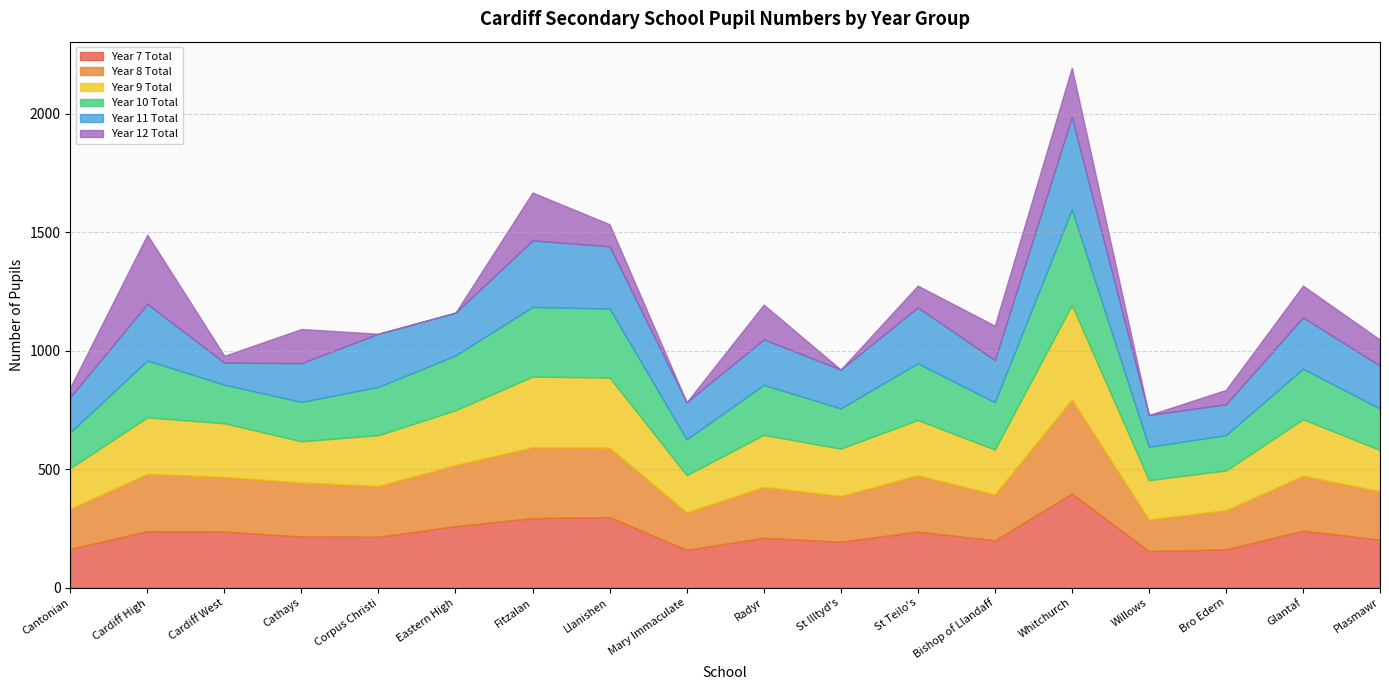

Which series has the widest spread of values?

Year 11 Total